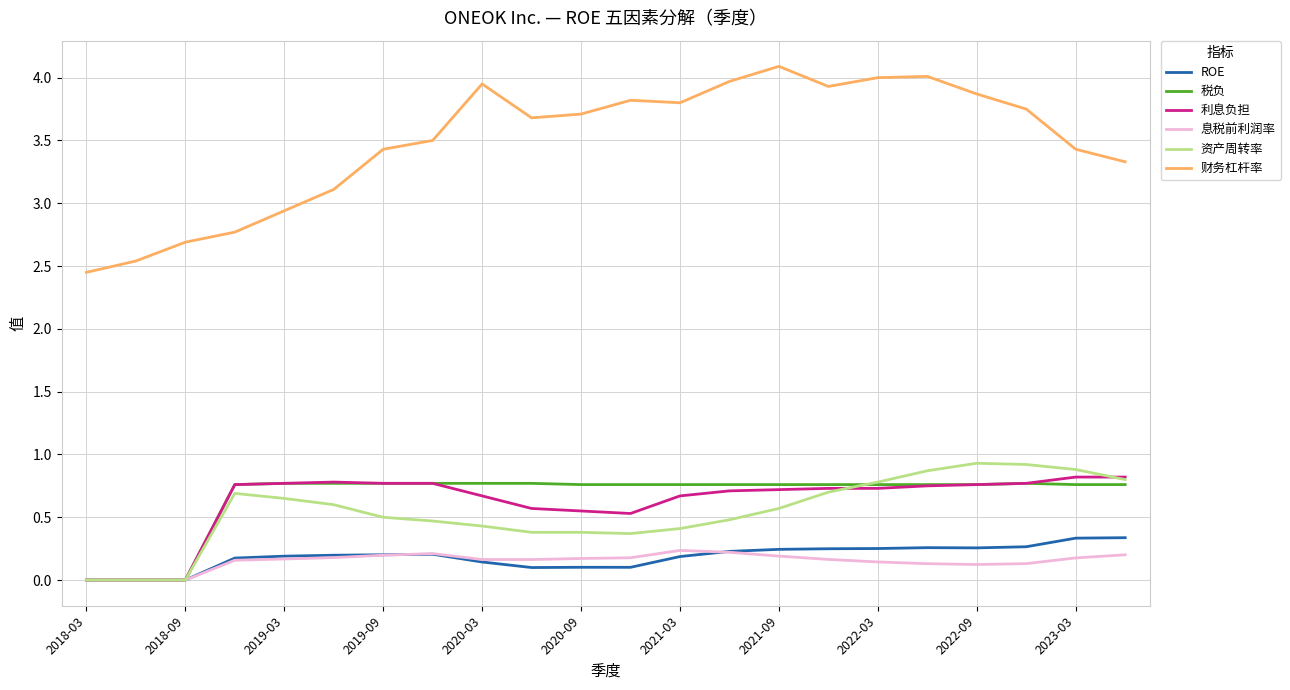

True or false: 财务杠杆率 and 息税前利润率 intersect in this chart.

False